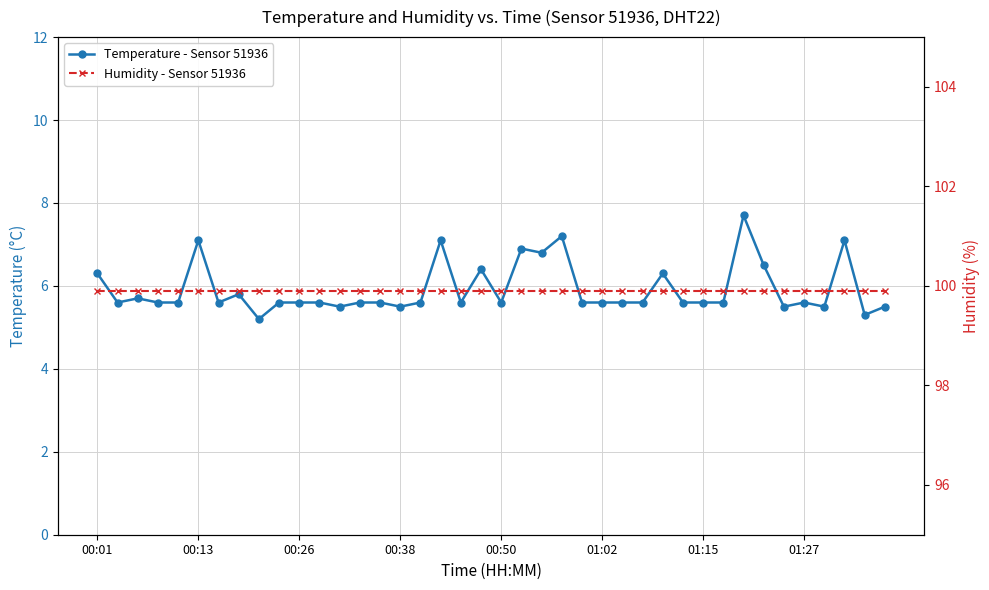

Is it true that Humidity - Sensor 51936 equals 36.5 at 32?

False